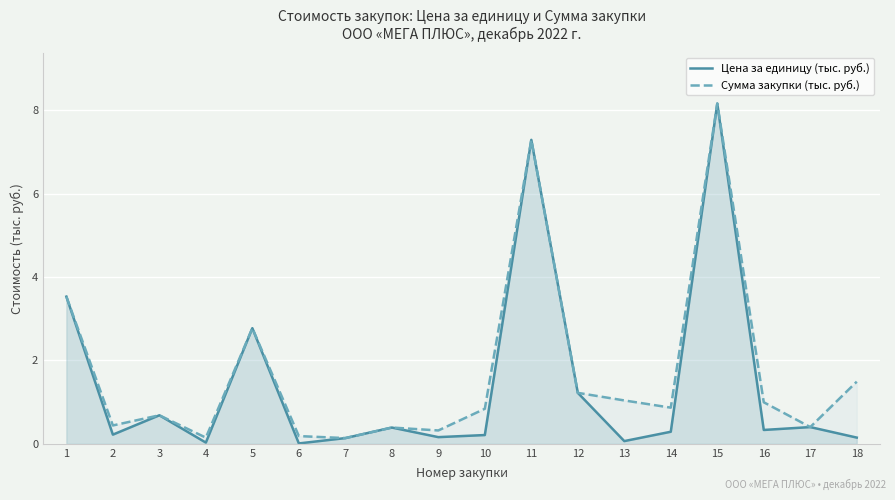

How many interior local peaks does the Сумма закупки (тыс. руб.) series have?

5